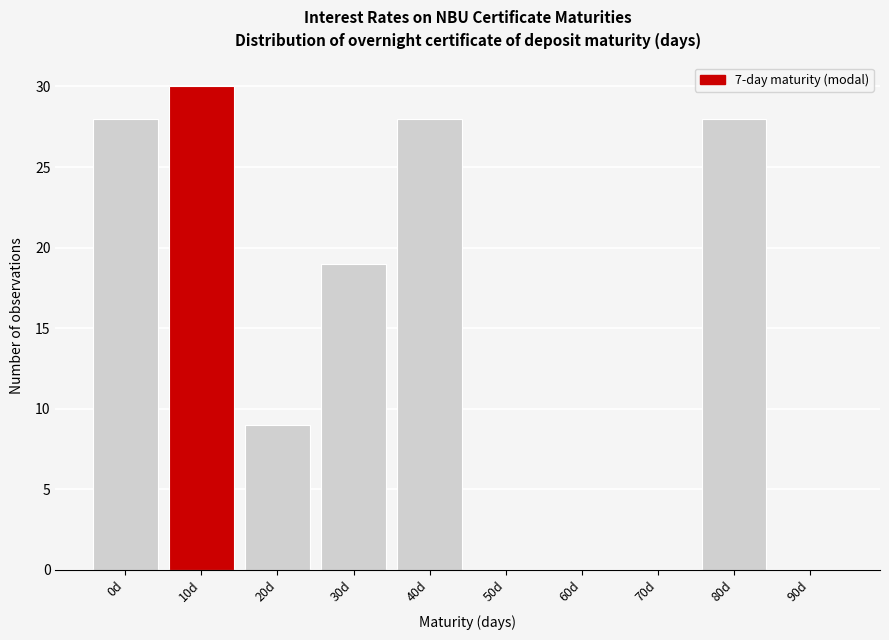

Reading left to right, list all the values displayed in this chart.

0d=28	10d=30	20d=9	30d=19	40d=28	50d=0	60d=0	70d=0	80d=28	90d=0